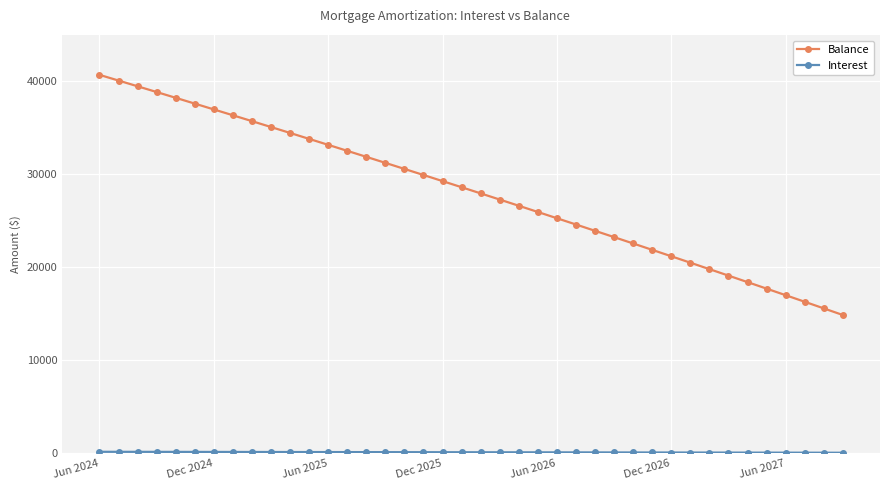

Which series has the widest spread of values?

Balance